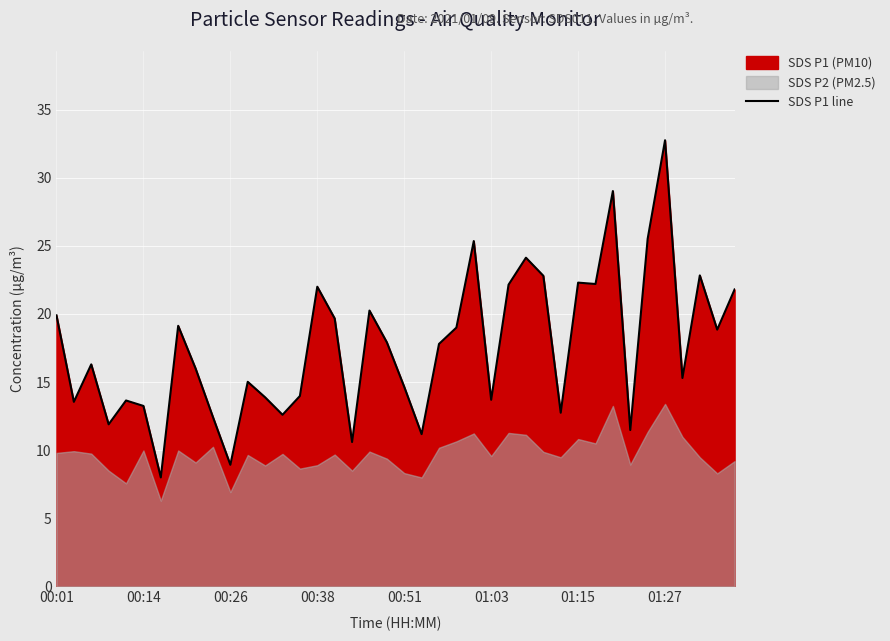

Is it true that the value at 12 is 24.5?

False